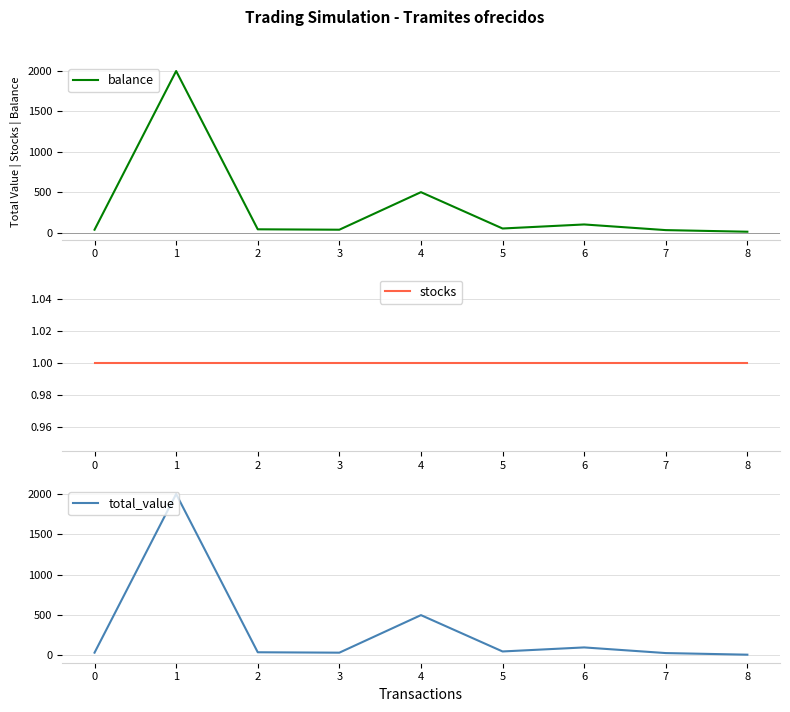

Rank the series at 8 from lowest to highest value.

stocks, balance, total_value